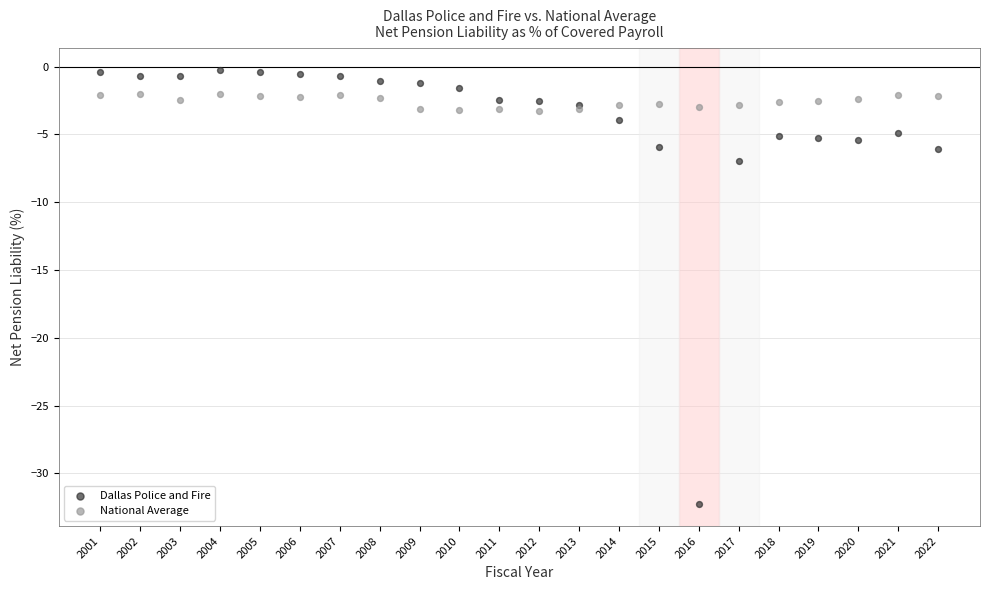

Which series has the widest spread of Y values?

Dallas Police and Fire